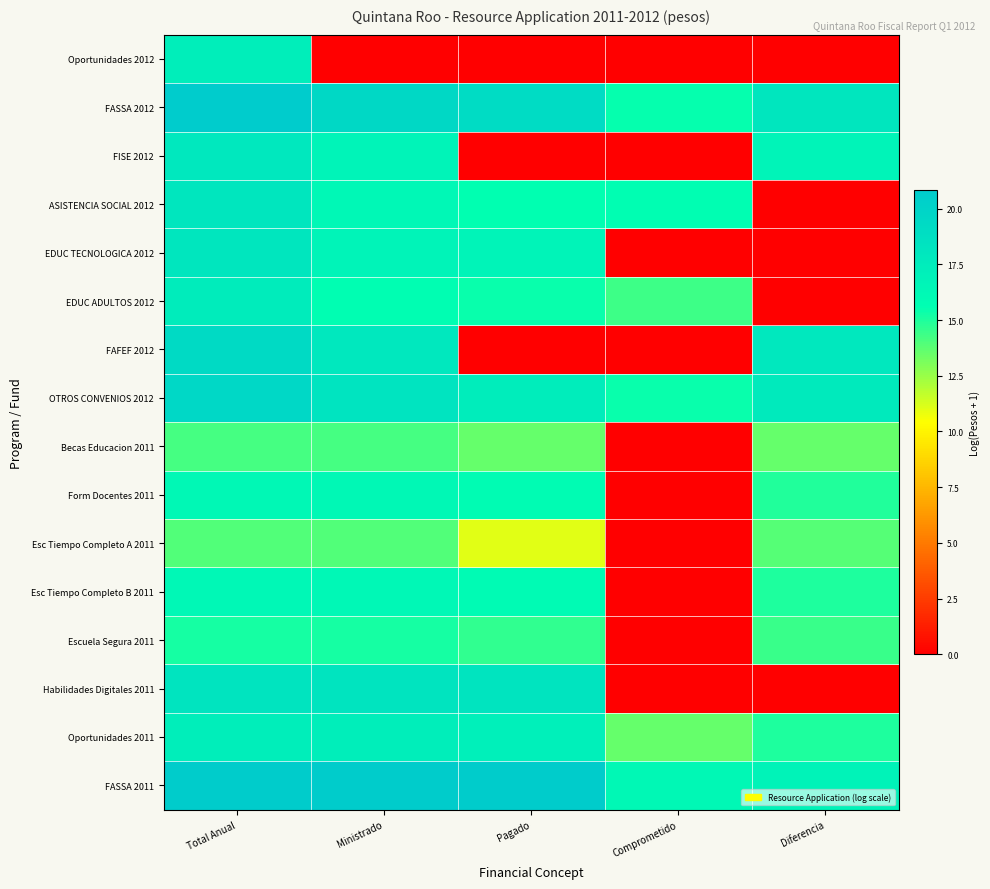

Between Pagado and Comprometido, which is larger?

Pagado